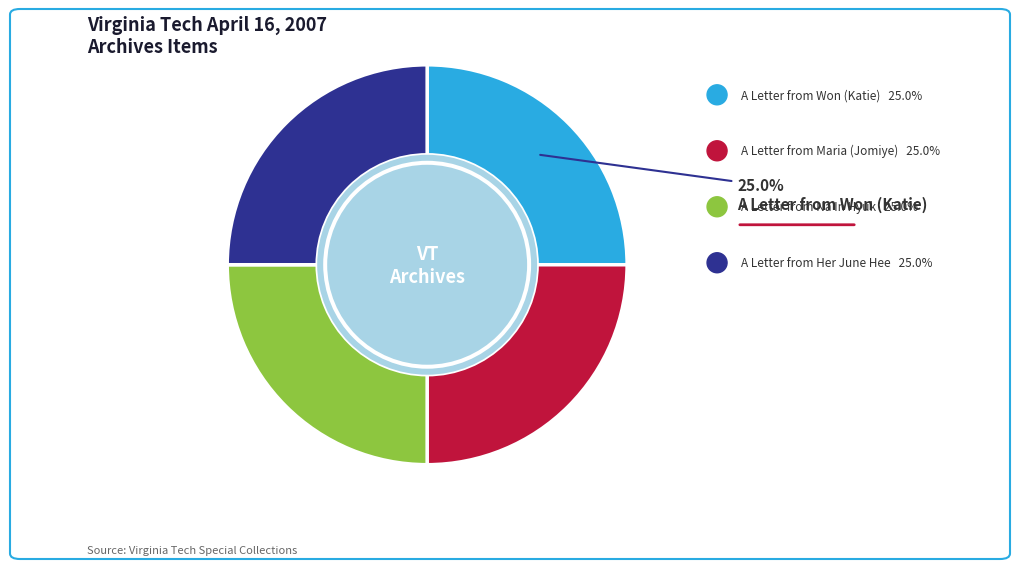

Is there a majority slice in this chart?

No